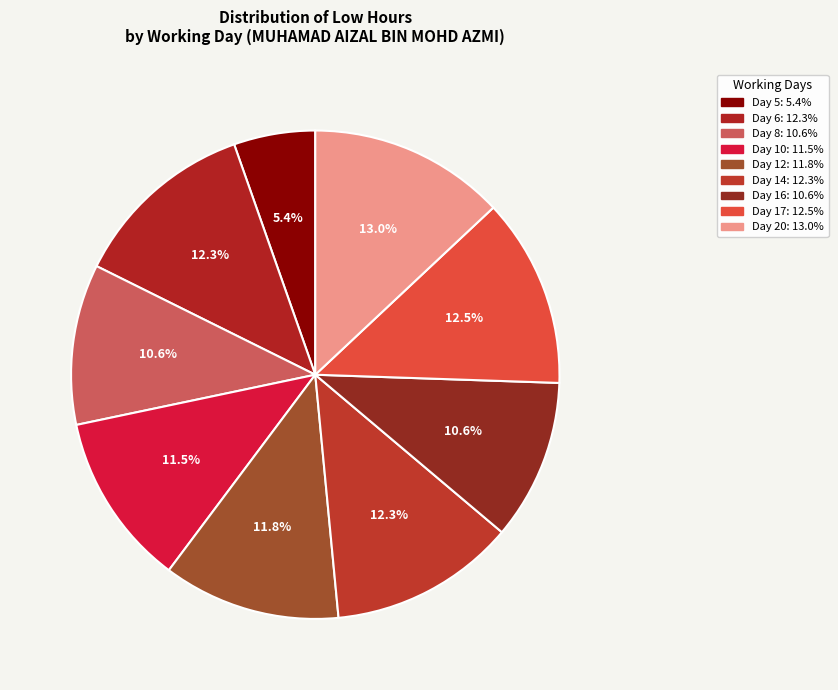

Which category has the biggest portion of the pie?

Day 20